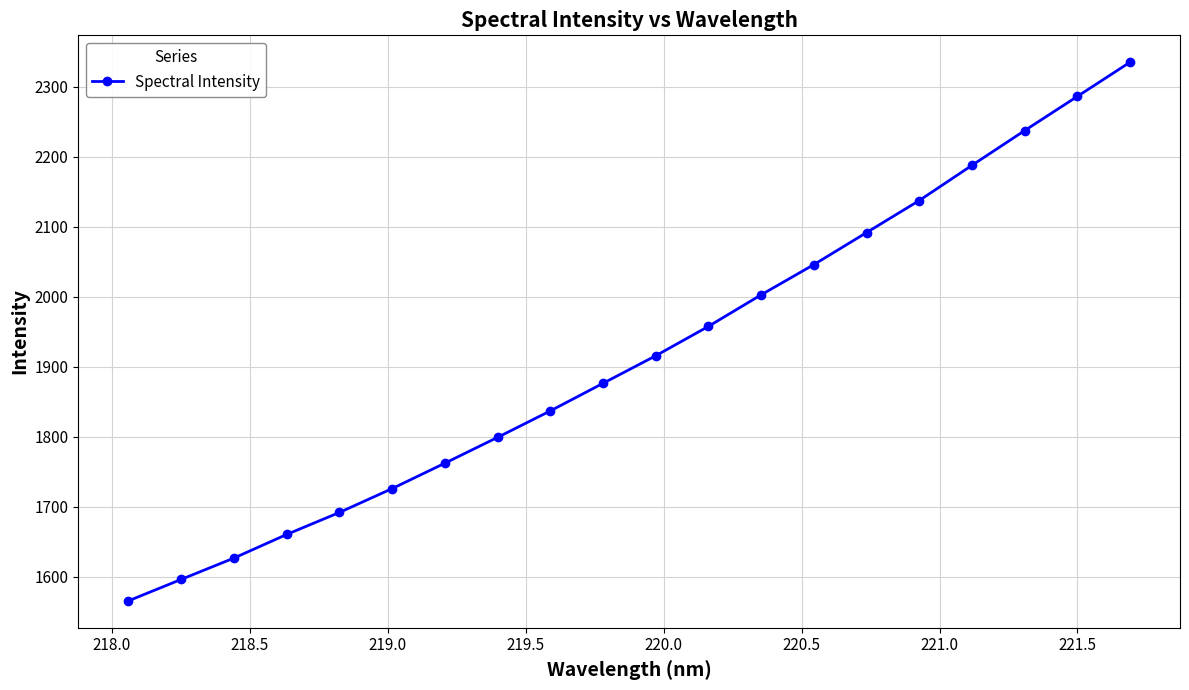

What is the difference between the second highest and minimum values?

720.4